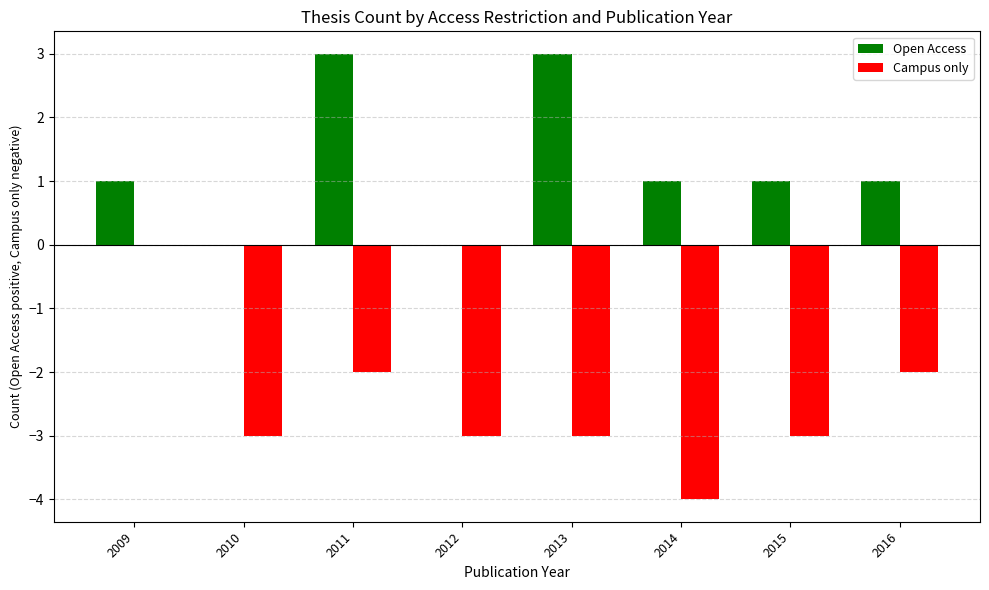

True or false: Campus only has a value of -3 at 2011.

False